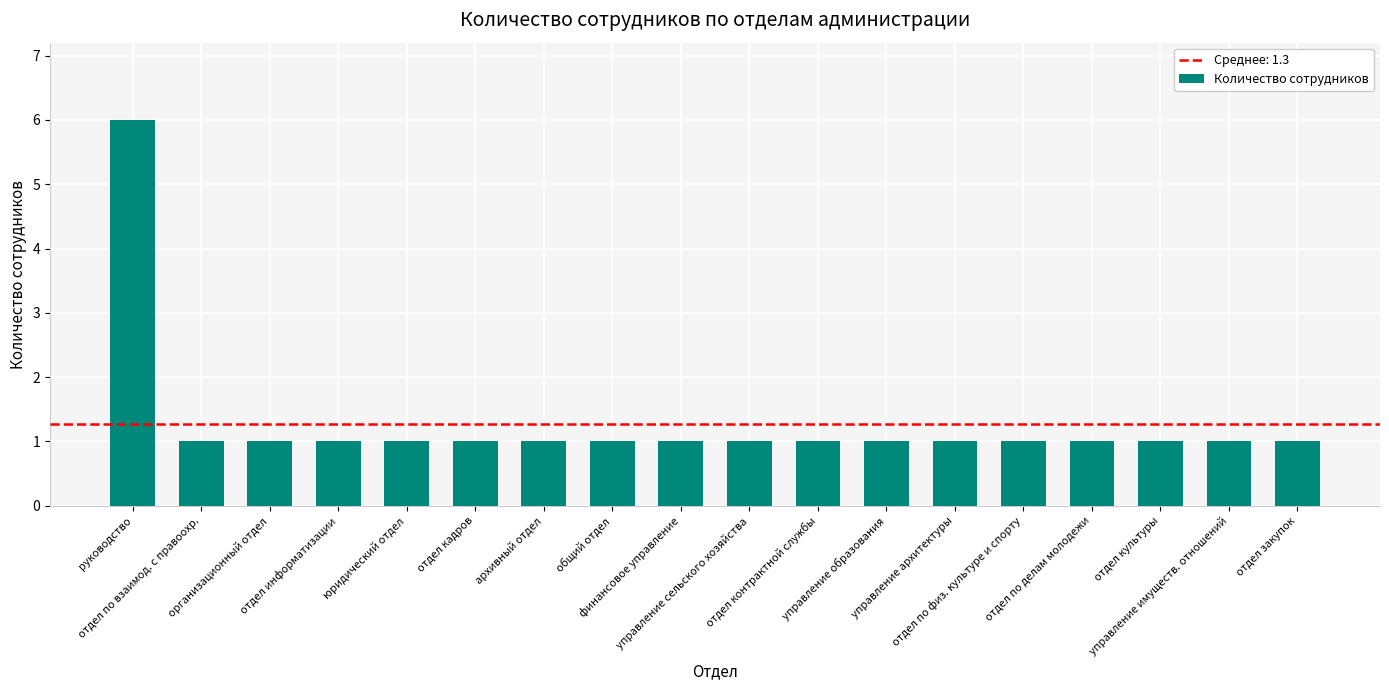

How many values are between 1 and 2?

17